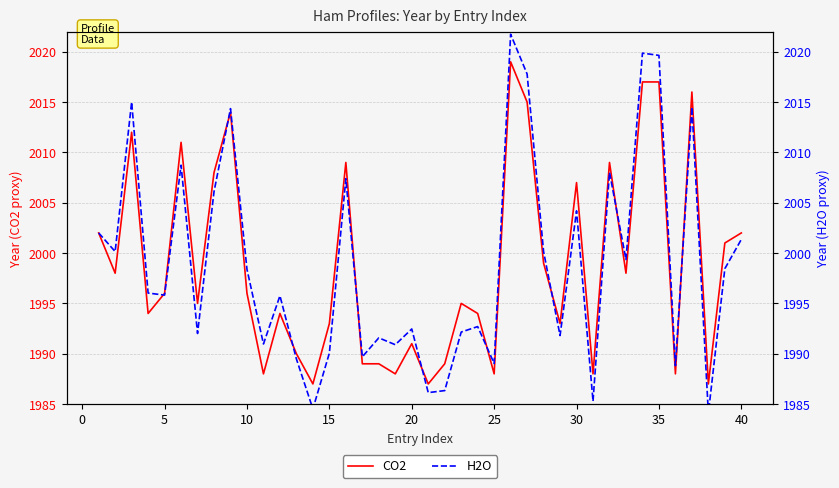

What are all the series names shown in the legend?

CO2, H2O